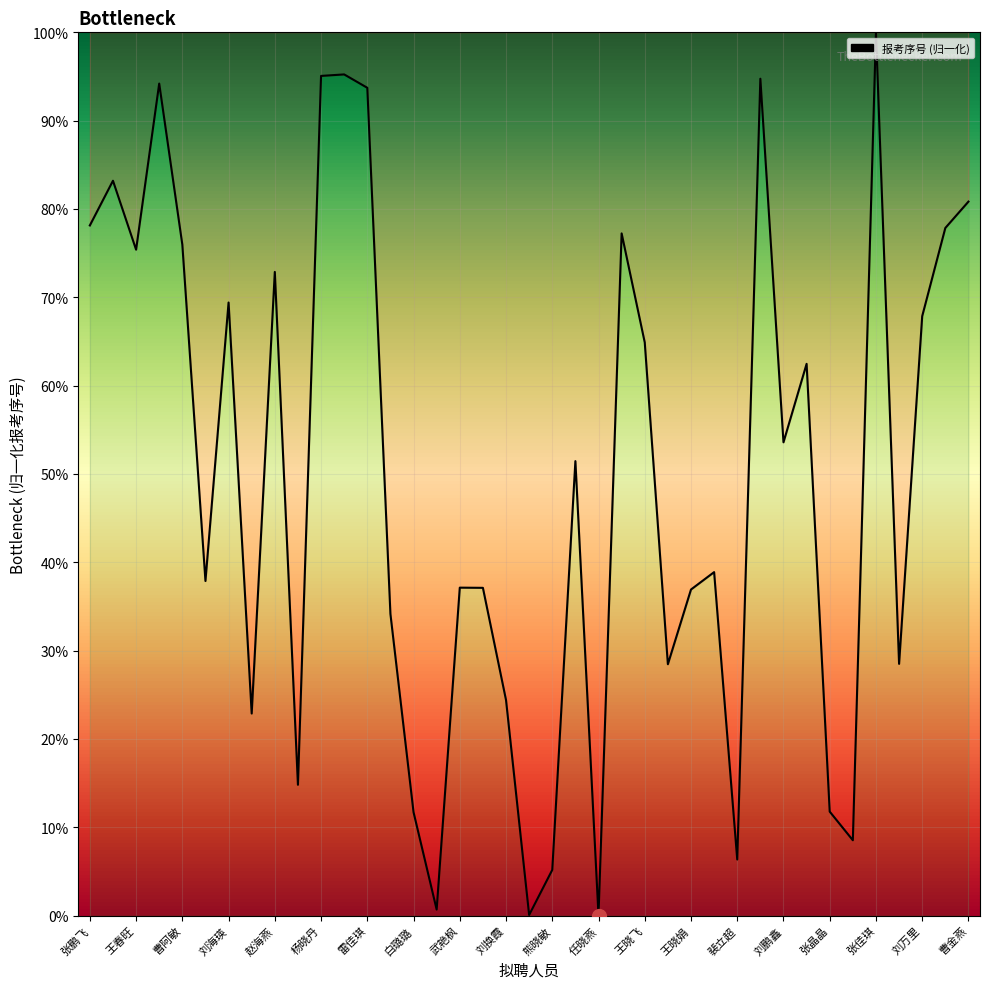

True or false: the data has more than 2 interior local peaks.

True